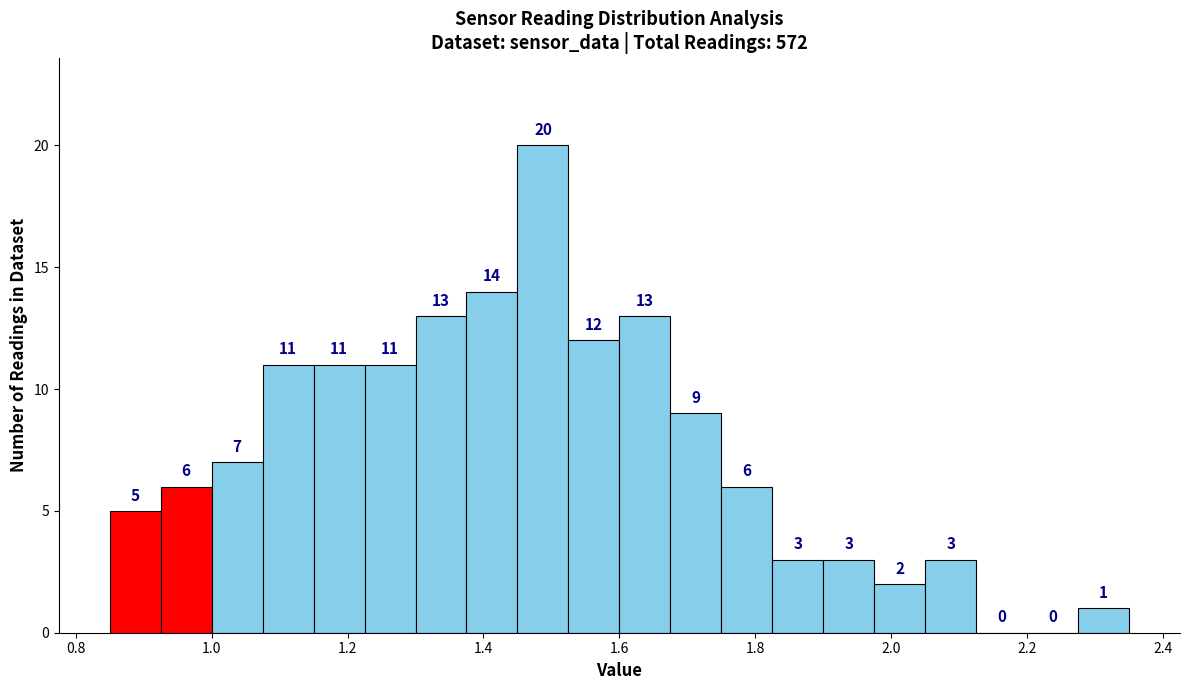

Around what value on the x-axis is the tallest bar? Give the approximate position of its centre, as read against the axis.

1.48